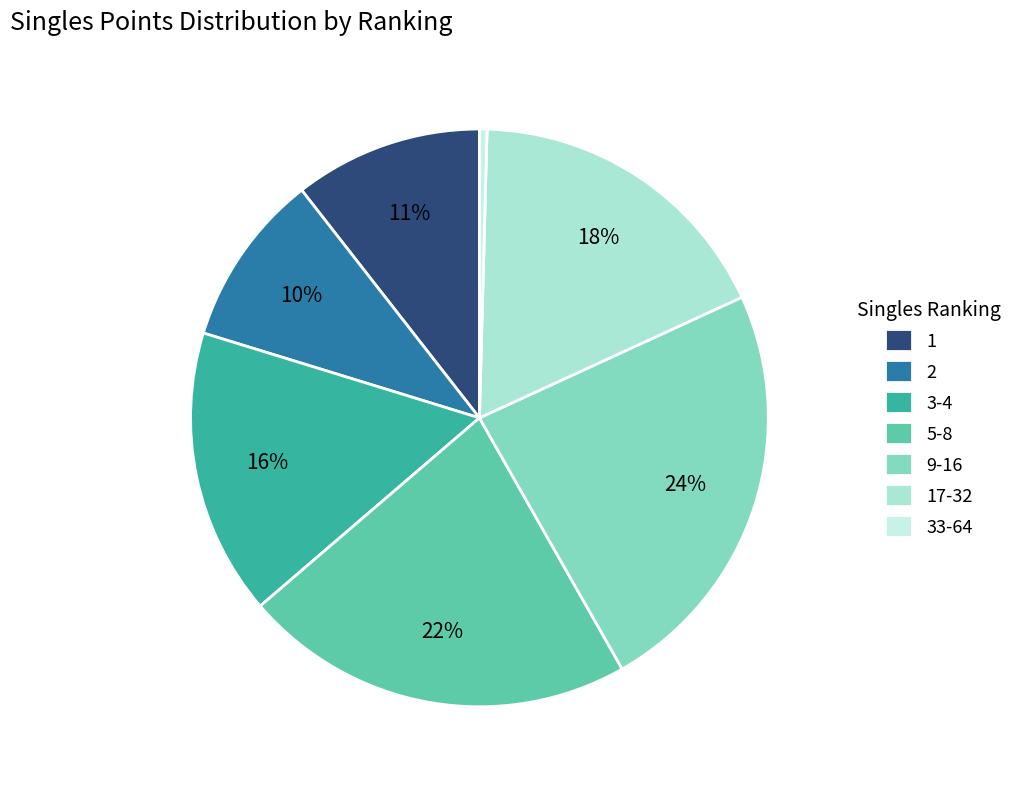

True or false: 1 accounts for 11% of the total.

True